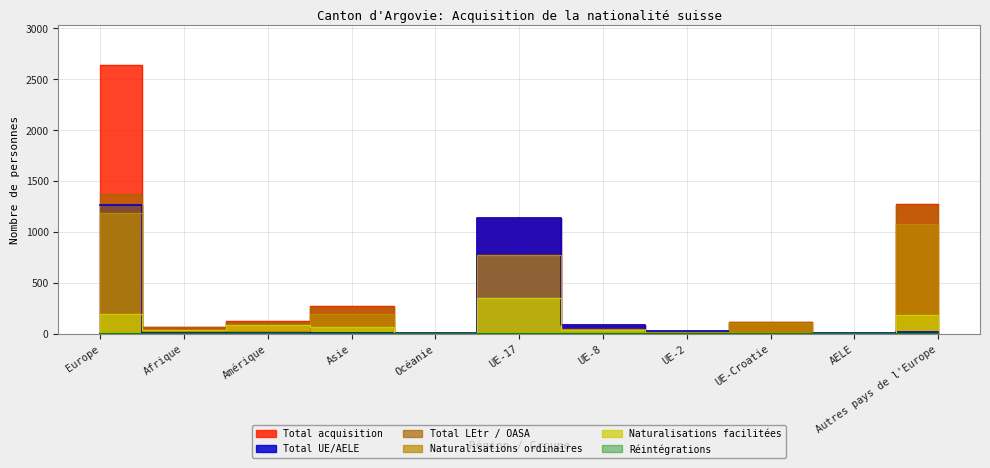

What is the value of the Naturalisations ordinaires point at the 5th from the left?

3